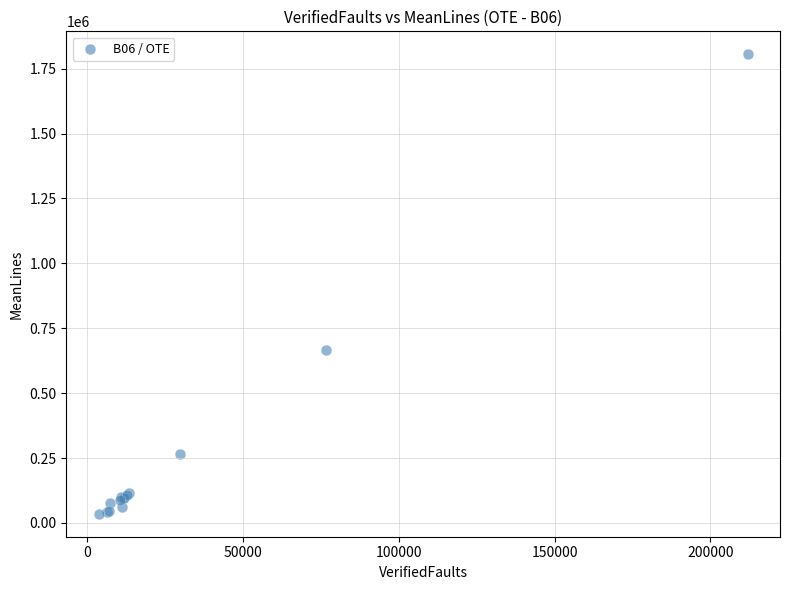

What Y value in the scatter plot is closest to 920376?

665305.8